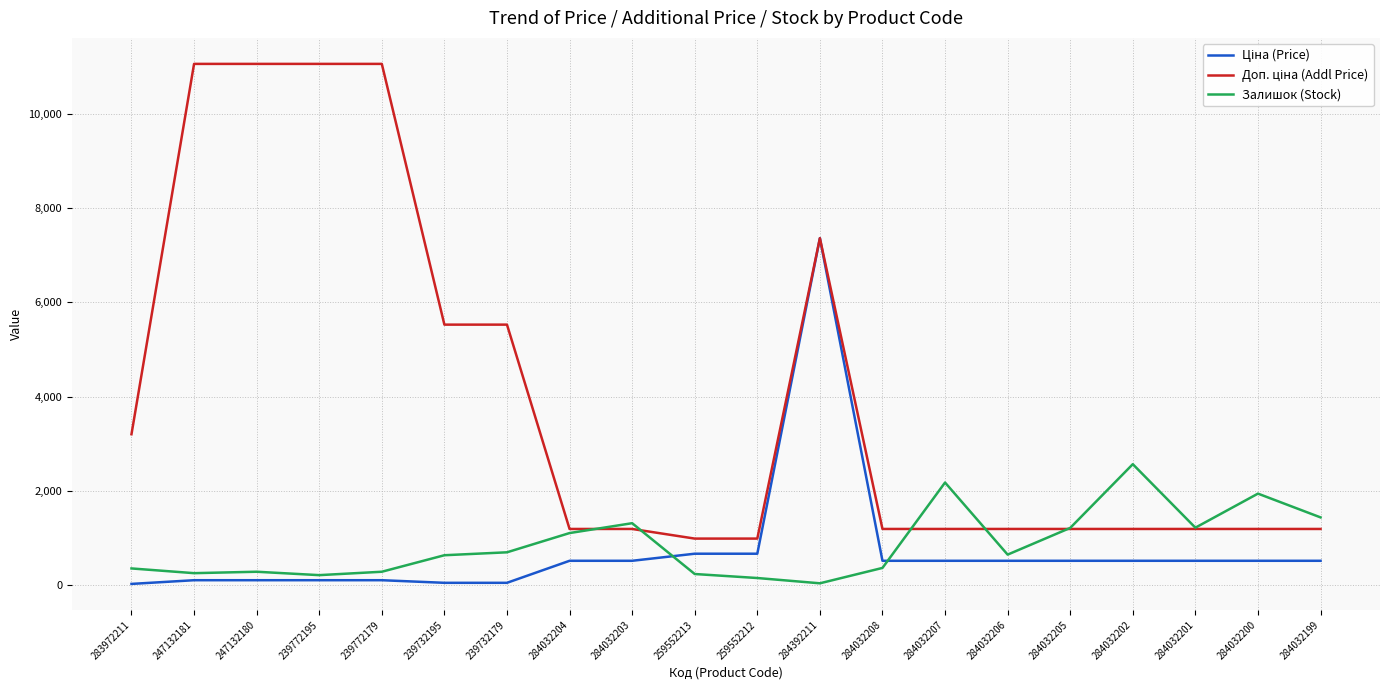

True or false: Залишок (Stock) has a value of 653.0 at 284032206.

True